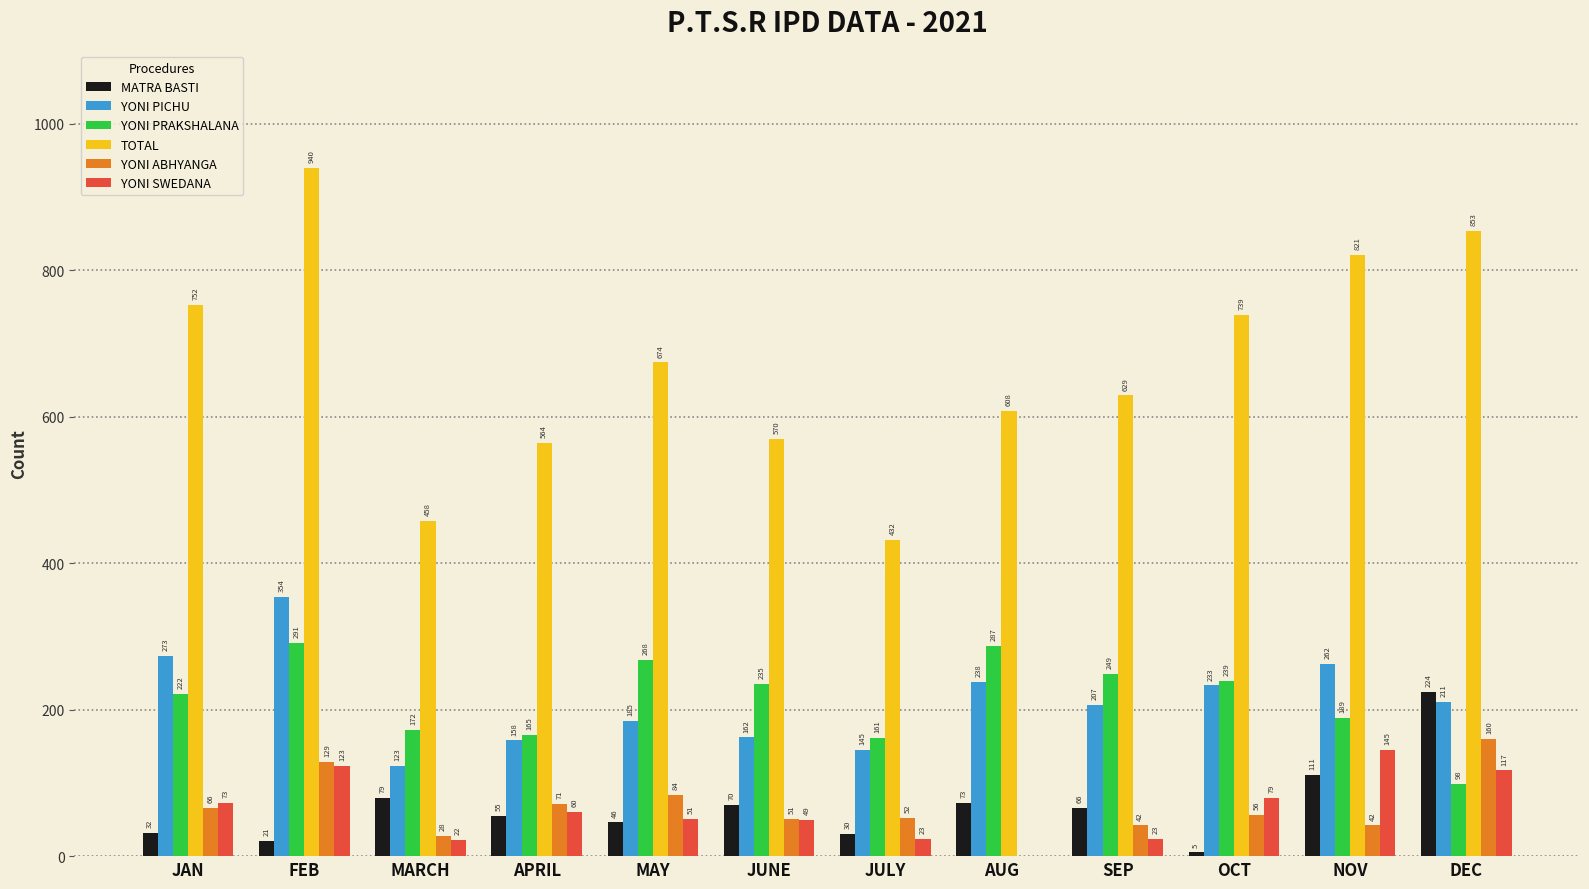

Reading left to right, what are all the values shown in this chart?

MATRA BASTI: 32	21	79	55	46	70	30	73	66	5	111	224
YONI PICHU: 273	354	123	158	185	162	145	238	207	233	262	211
YONI PRAKSHALANA: 222	291	172	165	268	235	161	287	249	239	189	98
TOTAL: 752	940	458	564	674	570	432	608	629	739	821	853
YONI ABHYANGA: 66	129	28	71	84	51	52	0	42	56	42	160
YONI SWEDANA: 73	123	22	60	51	49	23	0	23	79	145	117